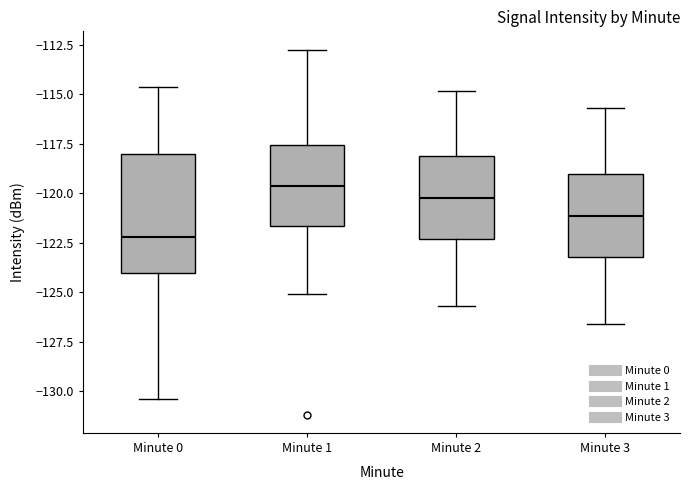

Reading left to right, transcribe this box plot: for each box, give where its median line is, the range the box spans, and where its two whiskers end, as read against the y-axis. The values are not printed on the chart, so give them approximately, as read against the axis.

Minute 0: median -122.0, box -124.0 to -118.0, whiskers -130.5 to -114.5
Minute 1: median -119.5, box -121.5 to -117.5, whiskers -125.0 to -112.5
Minute 2: median -120.0, box -122.5 to -118.0, whiskers -125.5 to -115.0
Minute 3: median -121.0, box -123.0 to -119.0, whiskers -126.5 to -115.5